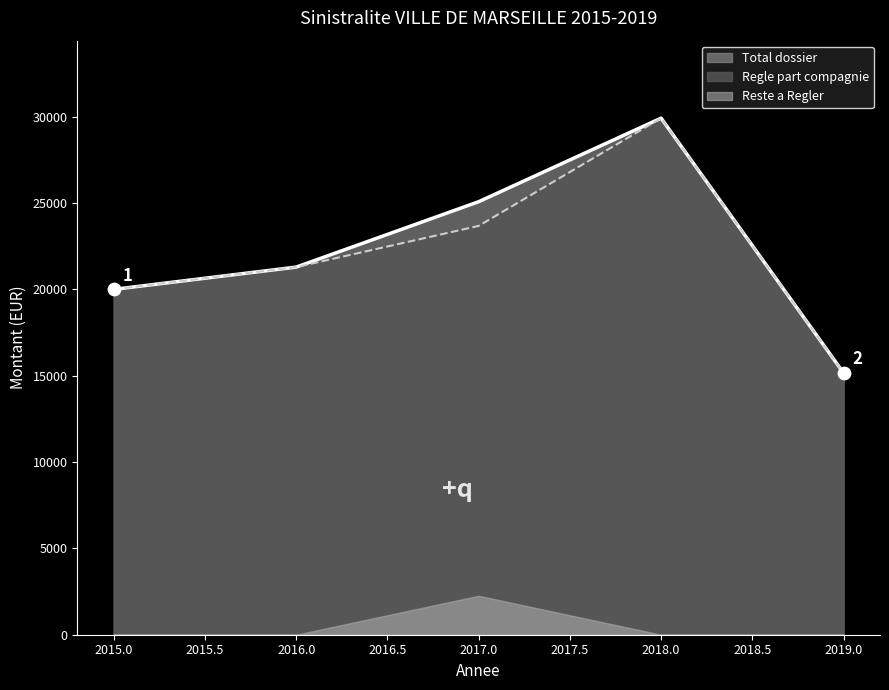

Which series has the largest total across all categories?

Total dossier